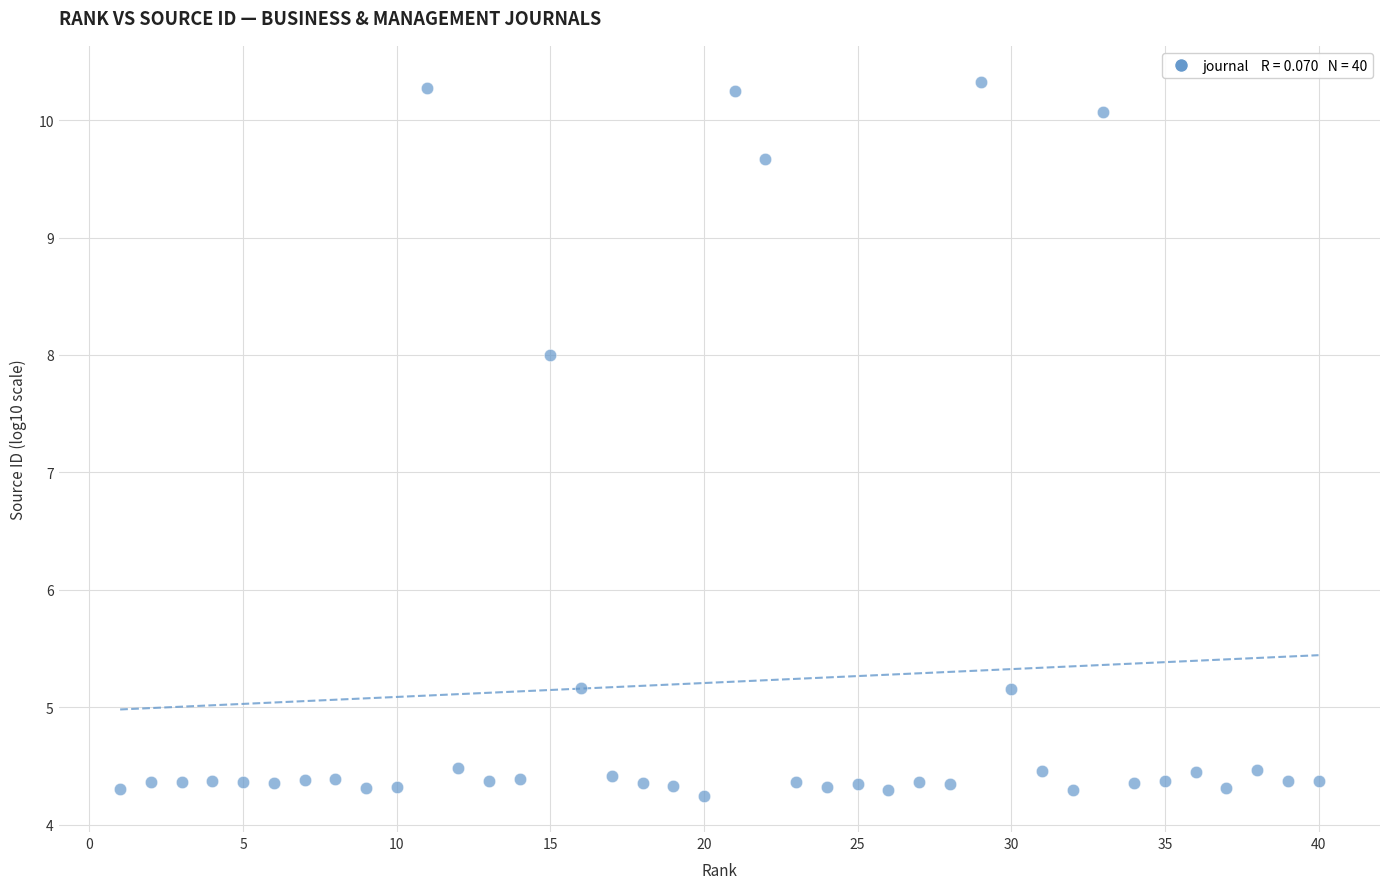

What Y value in the scatter plot is closest to 7?

8.0